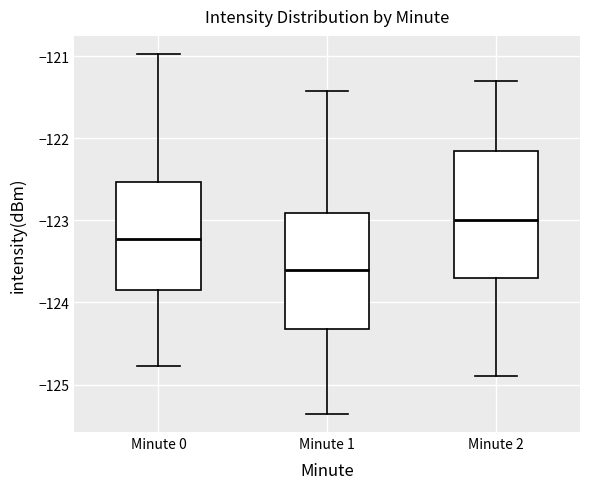

Where does the median line of the box for Minute 0 sit on the y-axis? The values are not printed on the chart, so give them approximately, as read against the axis.

-123.2